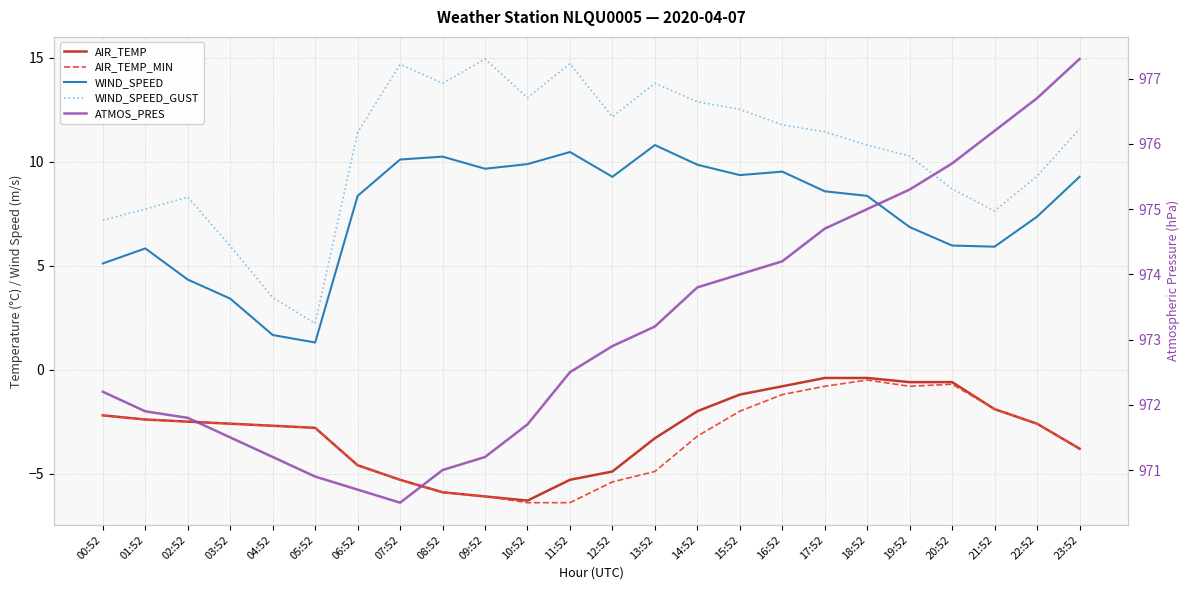

At which label is ATMOS_PRES closest to 973?

12:52